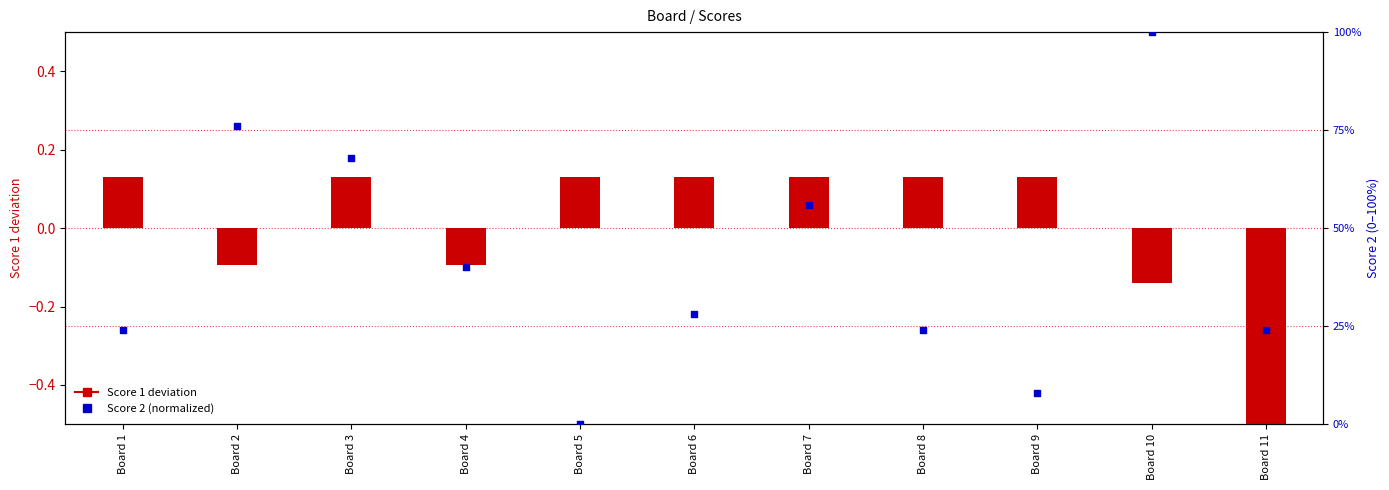

Which series contains the lowest Y value?

Score 1 (deviation)